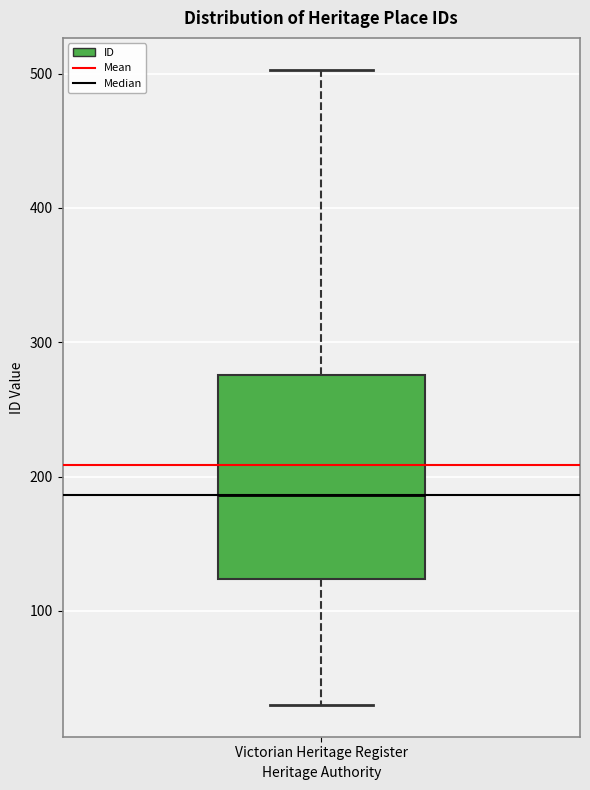

Where is the upper edge of the box for Victorian Heritage Register on the y-axis? The values are not printed on the chart, so give them approximately, as read against the axis.

280